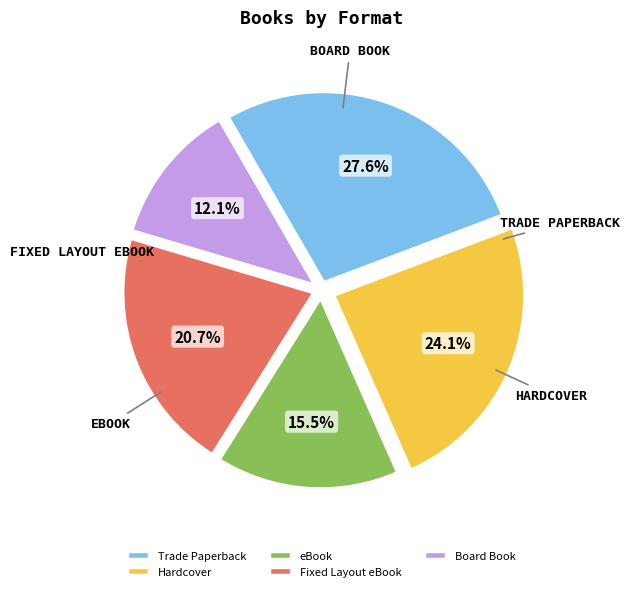

Does Board Book account for over 50% of the chart?

No